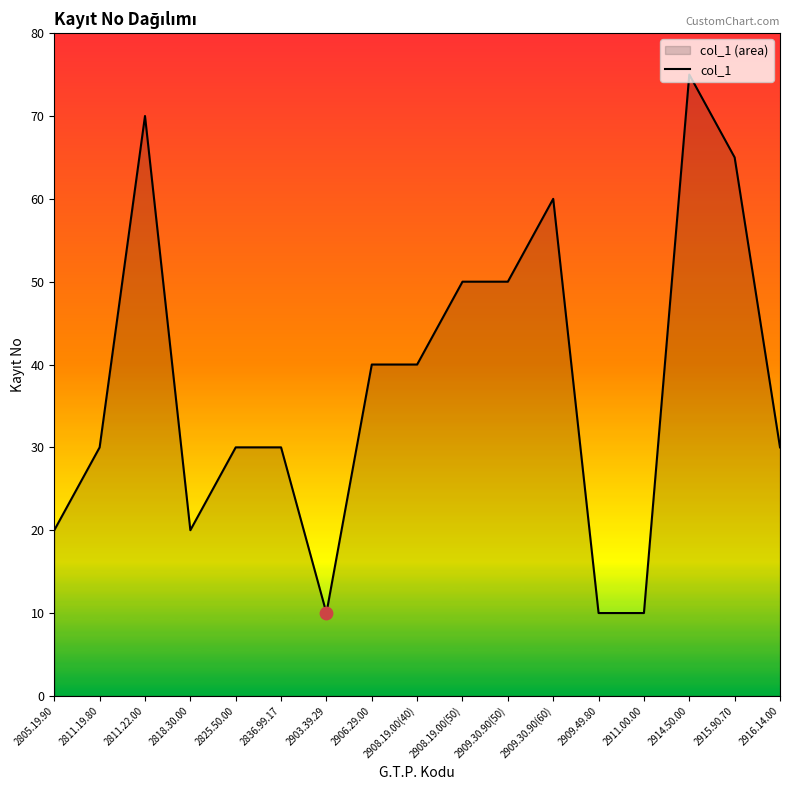

What is the ratio of the value at 2915.90.70 to the value at 2908.19.00(40)?

1.6